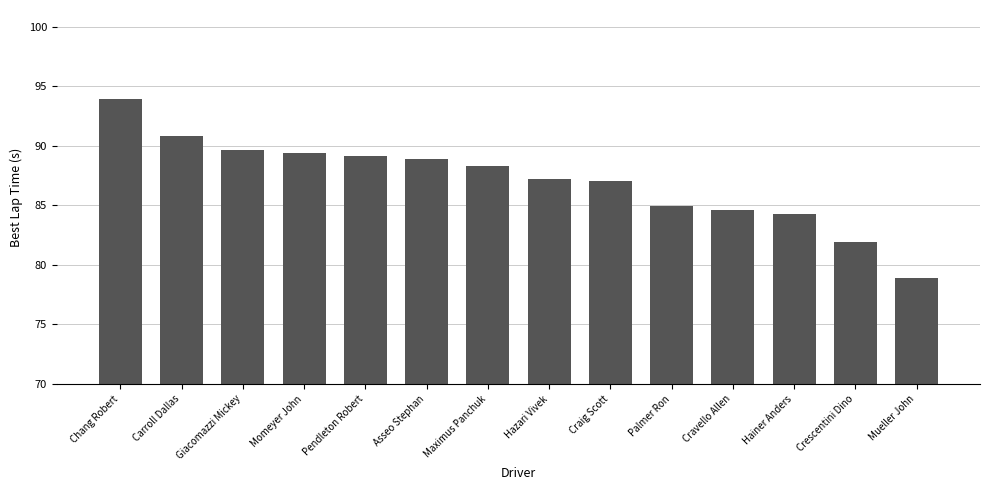

What is the ratio of the value at Palmer Ron to the value at Giacomazzi Mickey?

0.9